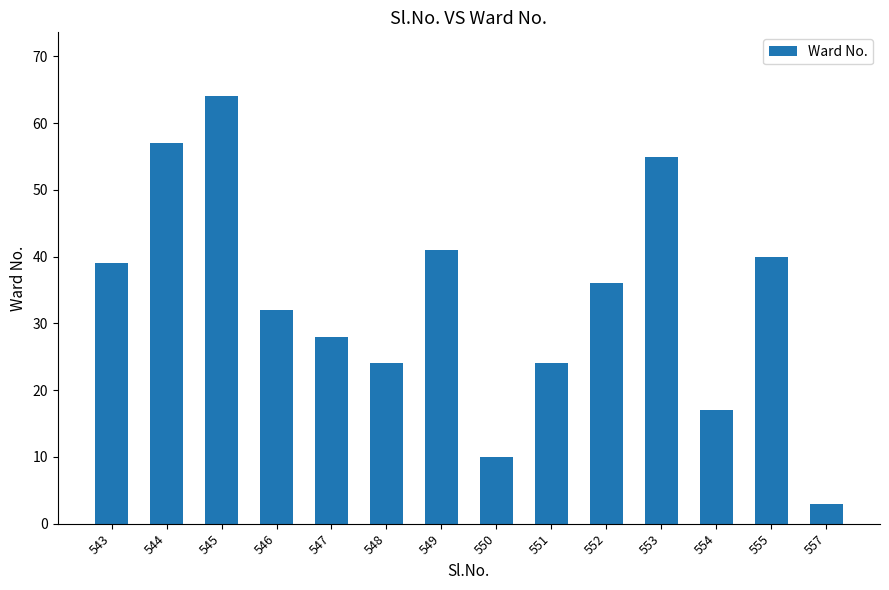

Where does the data first go above 36?

543